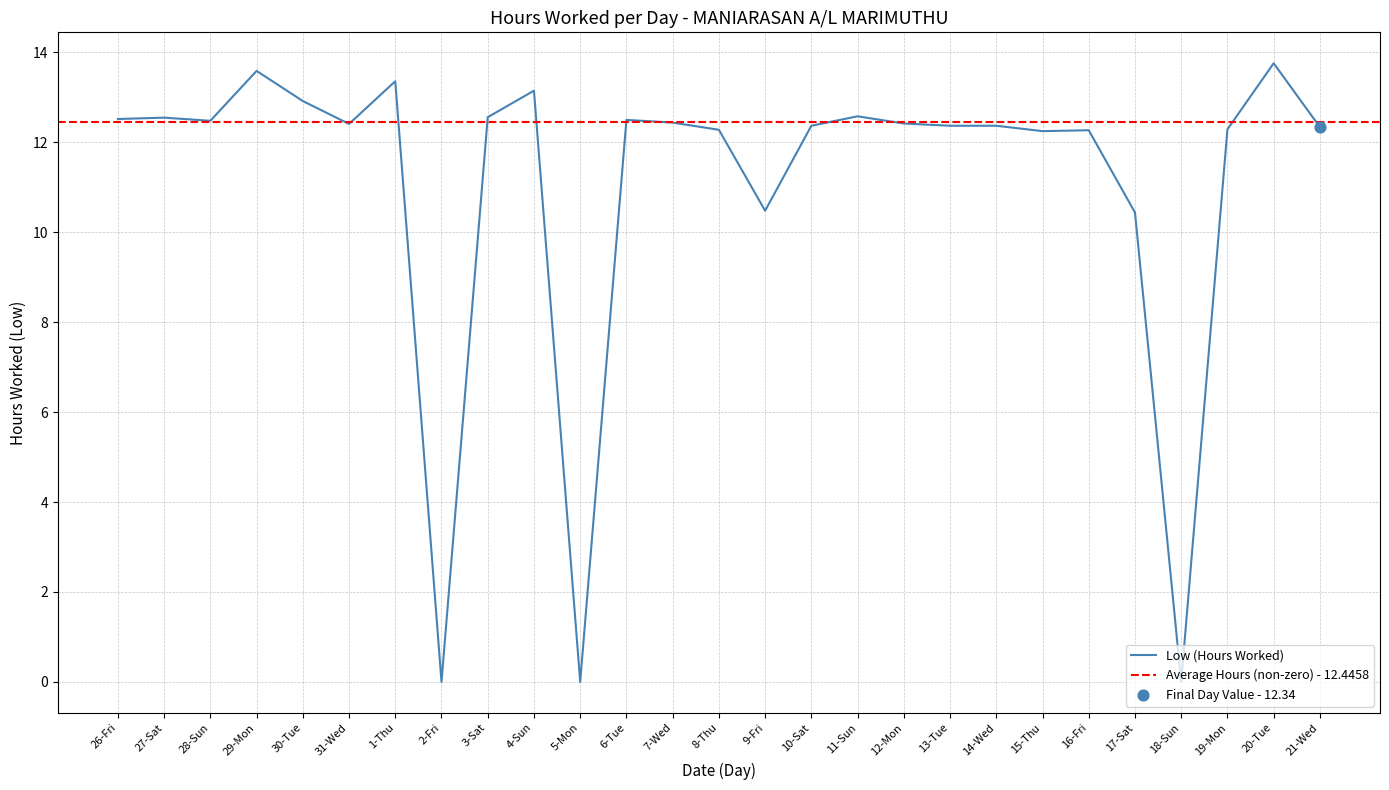

Between 11-Sun and 28-Sun, which is larger?

11-Sun